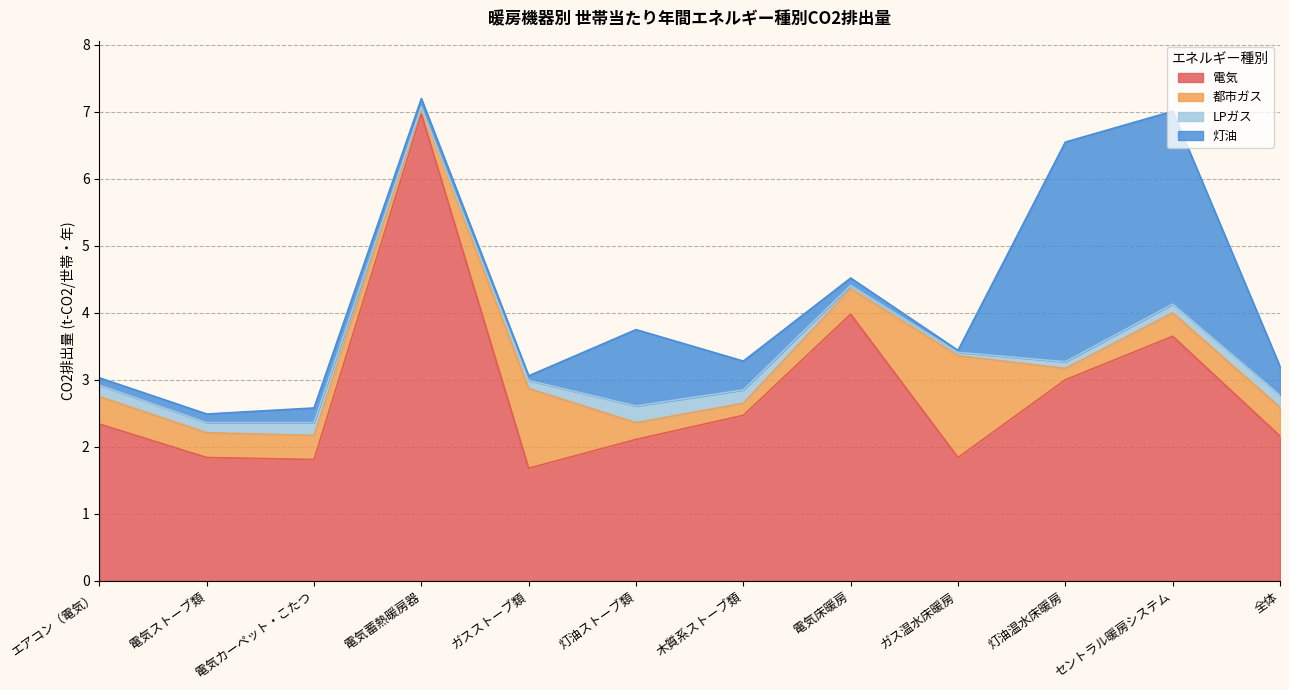

At how many categories does at least one series exceed 0?

12